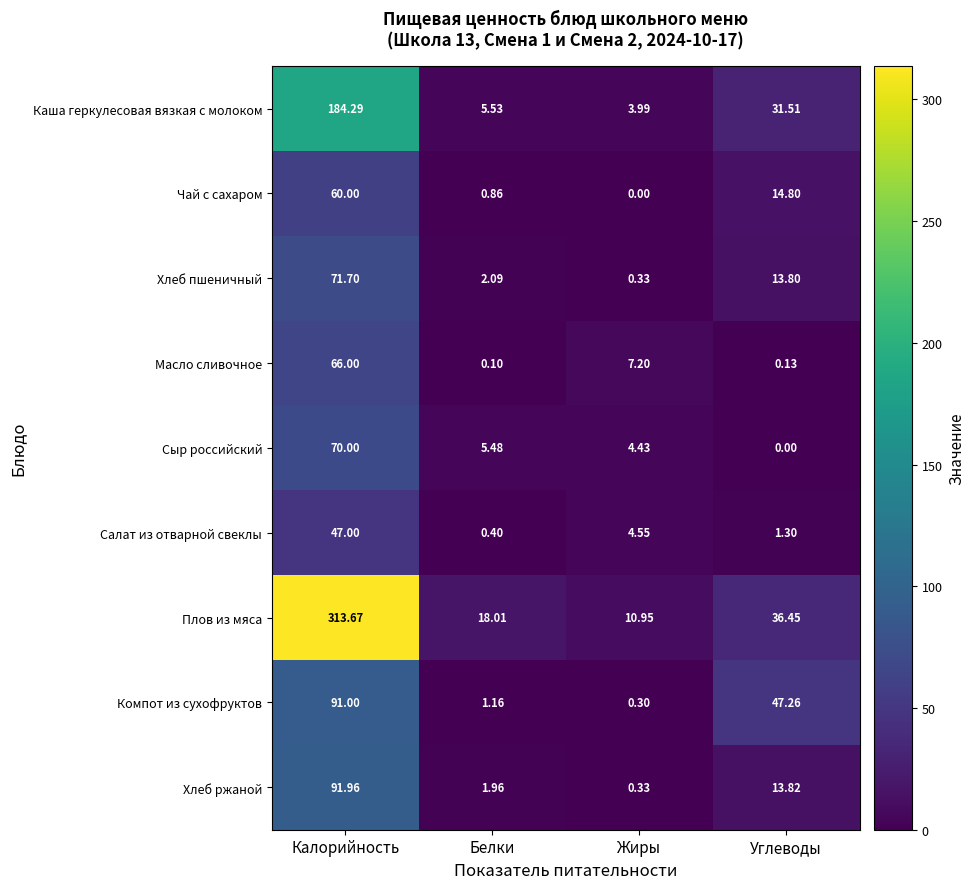

At which label is Сыр российский closest to 35?

Белки